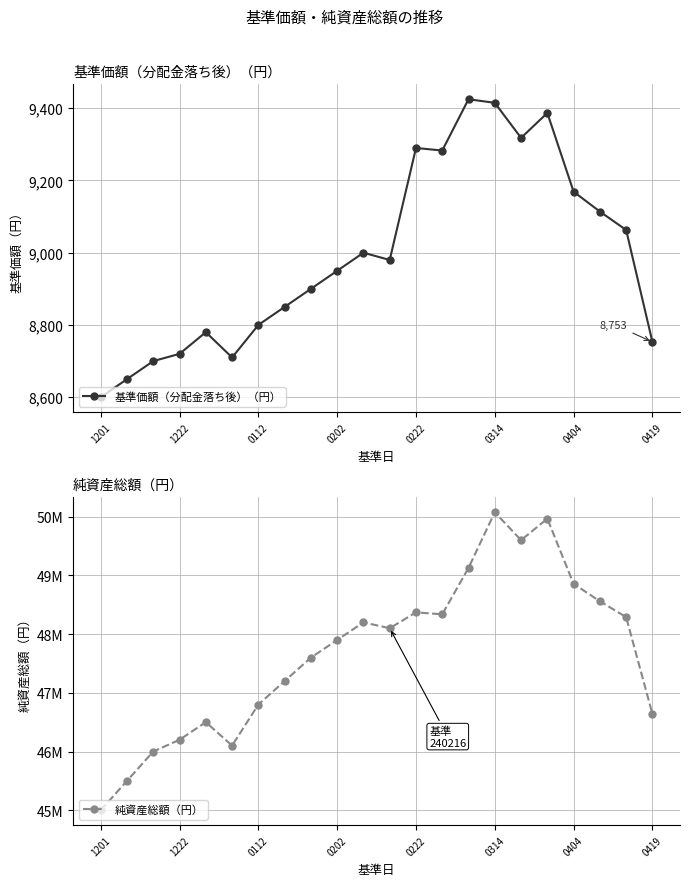

What are all the series names shown in the legend?

基準価額（分配金落ち後）（円）, 純資産総額（円）